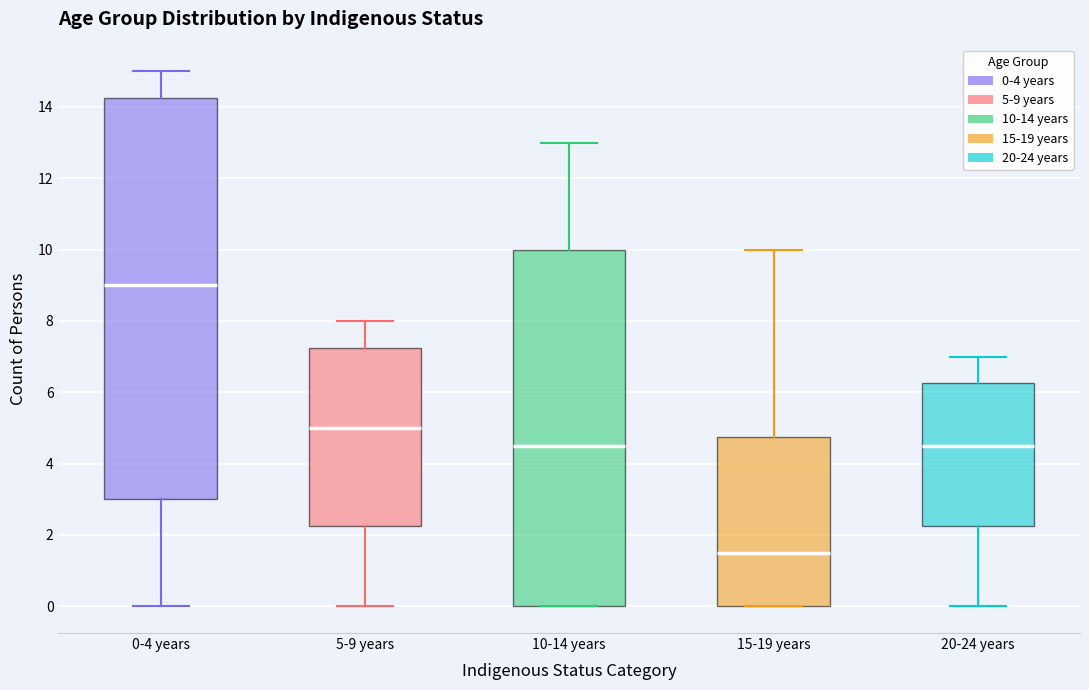

Which box is the tallest, from its lower edge to its upper edge?

0-4 years